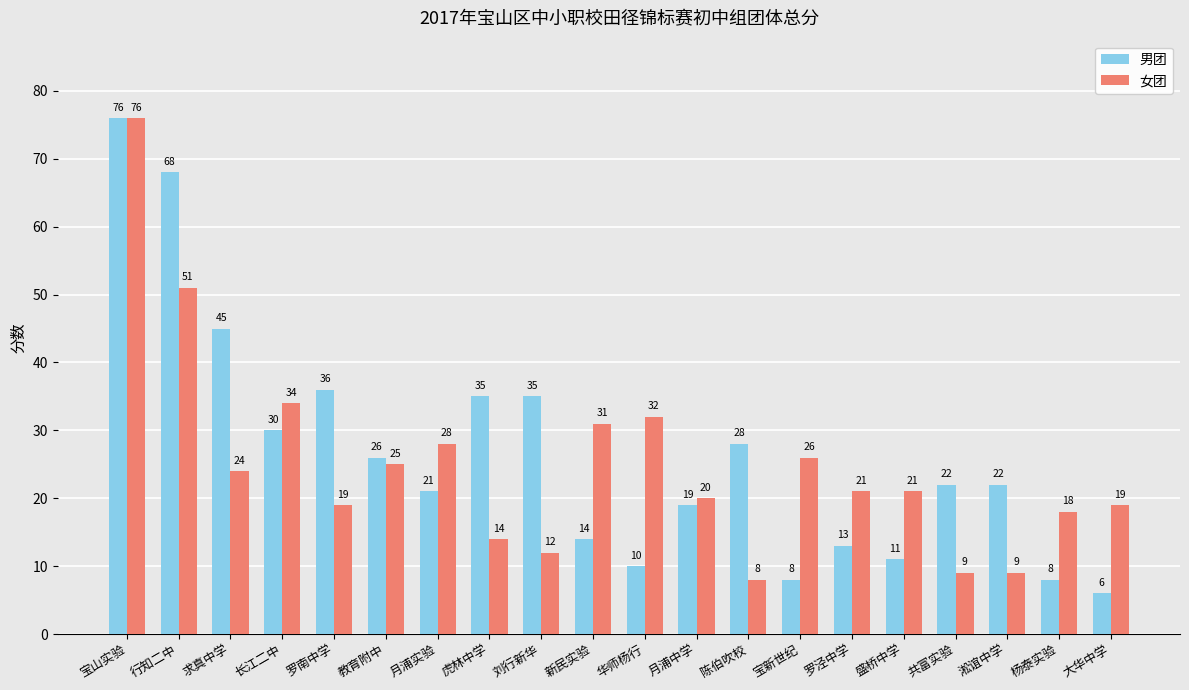

The 男团 series shows 60 at 罗南中学. True or false?

False